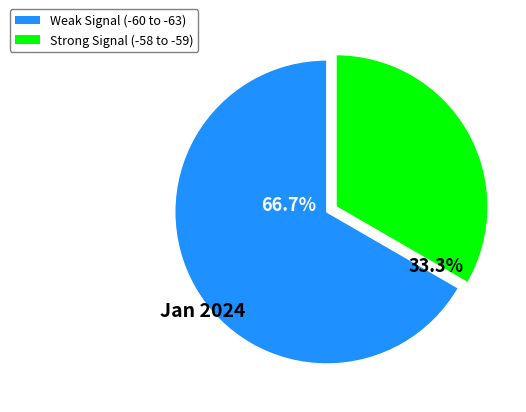

Approximately how many times larger is the value at Strong Signal (-58 to -59) compared to Weak Signal (-60 to -63)?

0.5